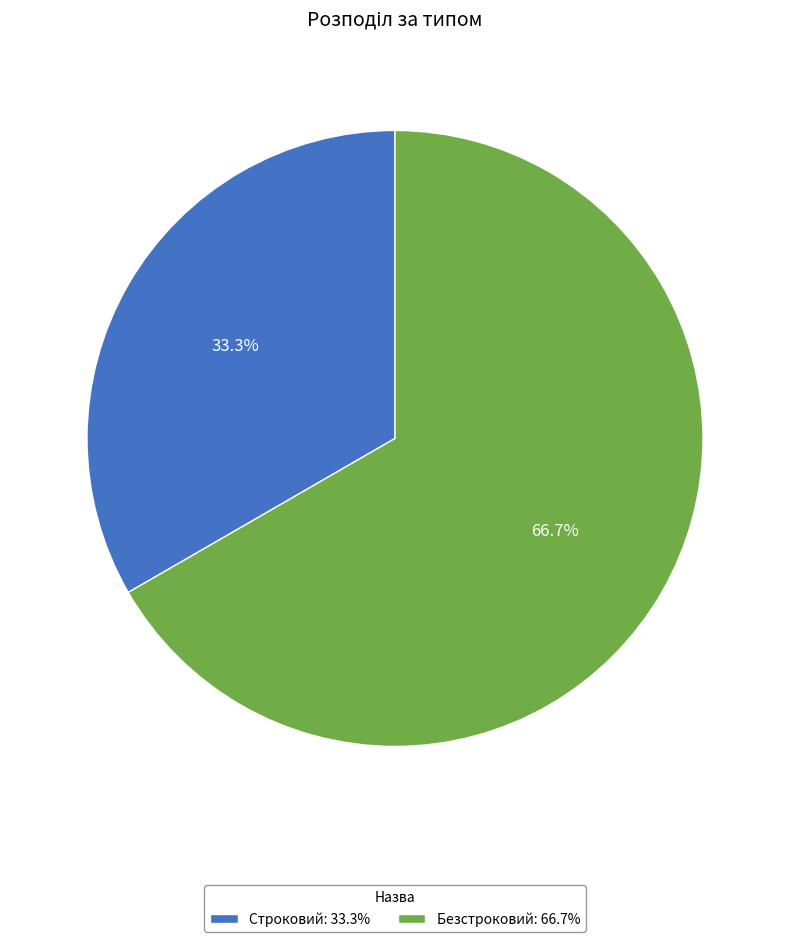

True or false: Строковий accounts for 33% of the total.

True